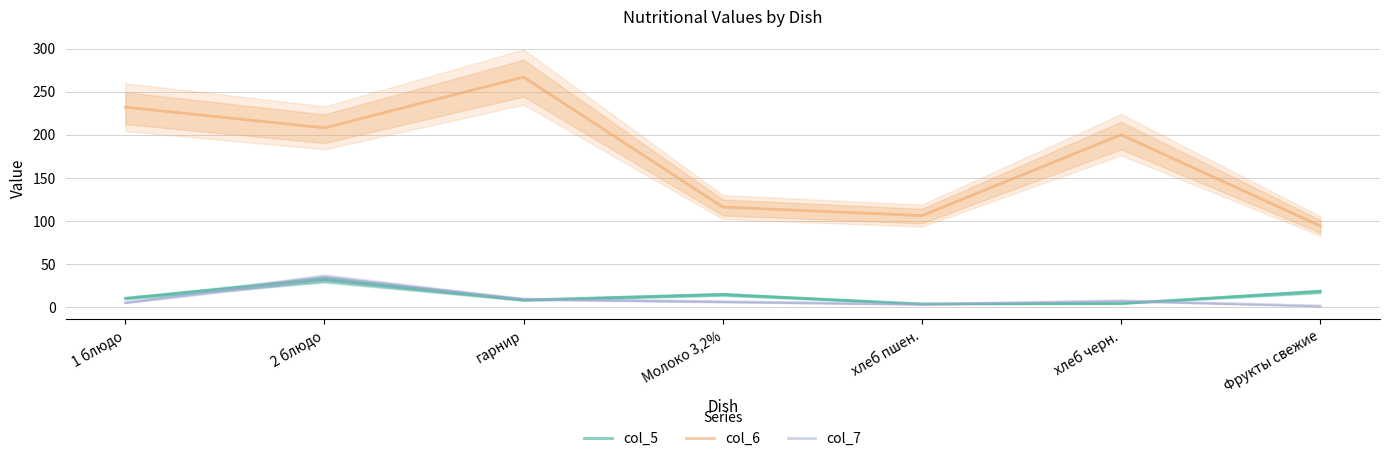

Which series changed the most between 2 блюдо and хлеб черн.?

col_5